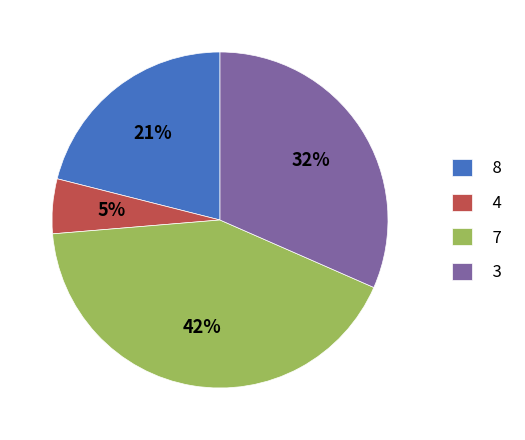

How many segments does this pie chart have?

4